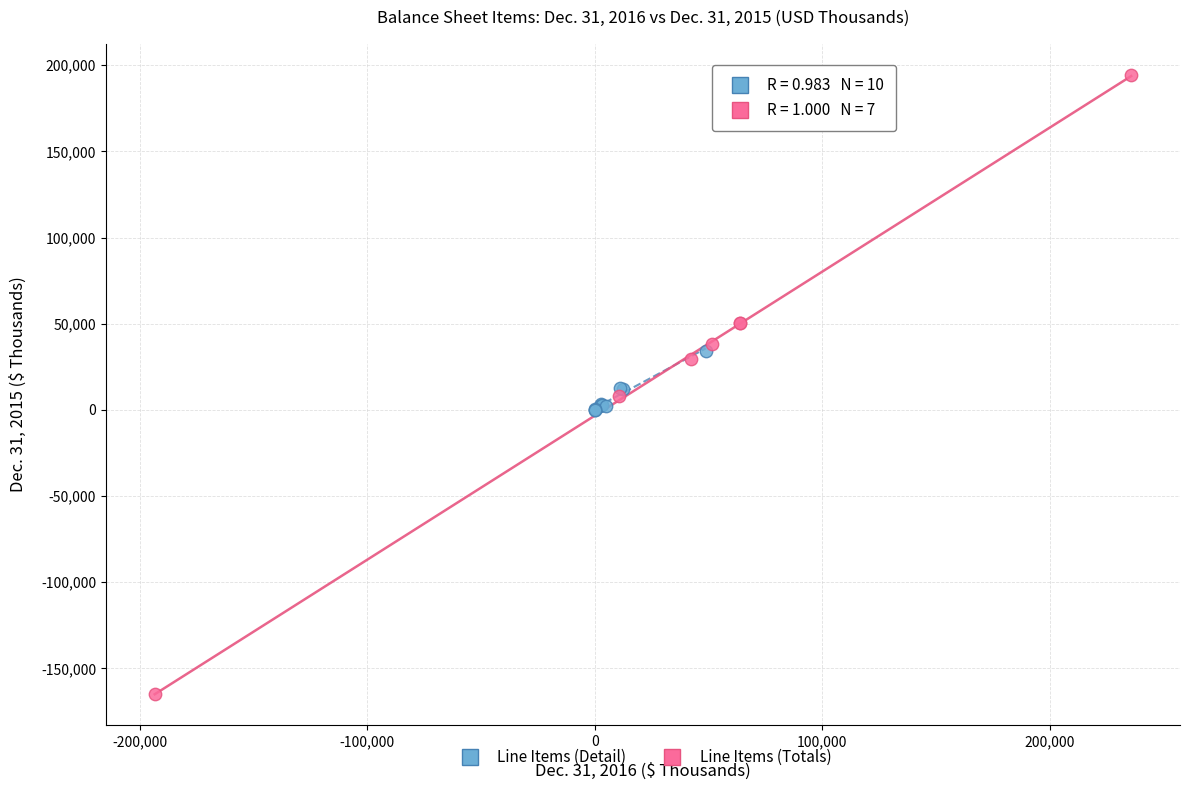

Which series has the largest Y range (max minus min)?

Line Items (Totals)